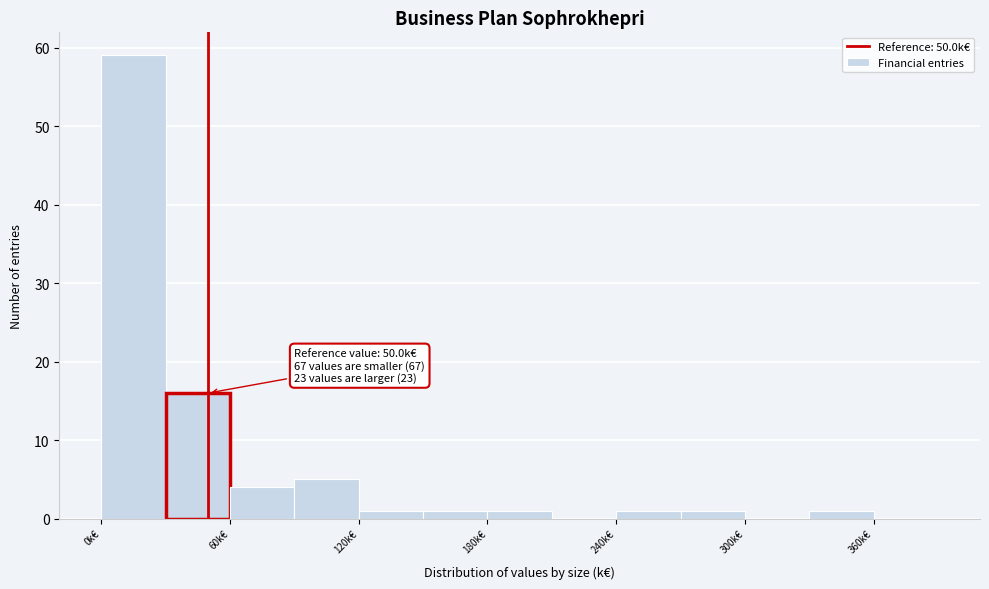

Read against the x-axis, roughly where is the centre of the tallest bar?

20